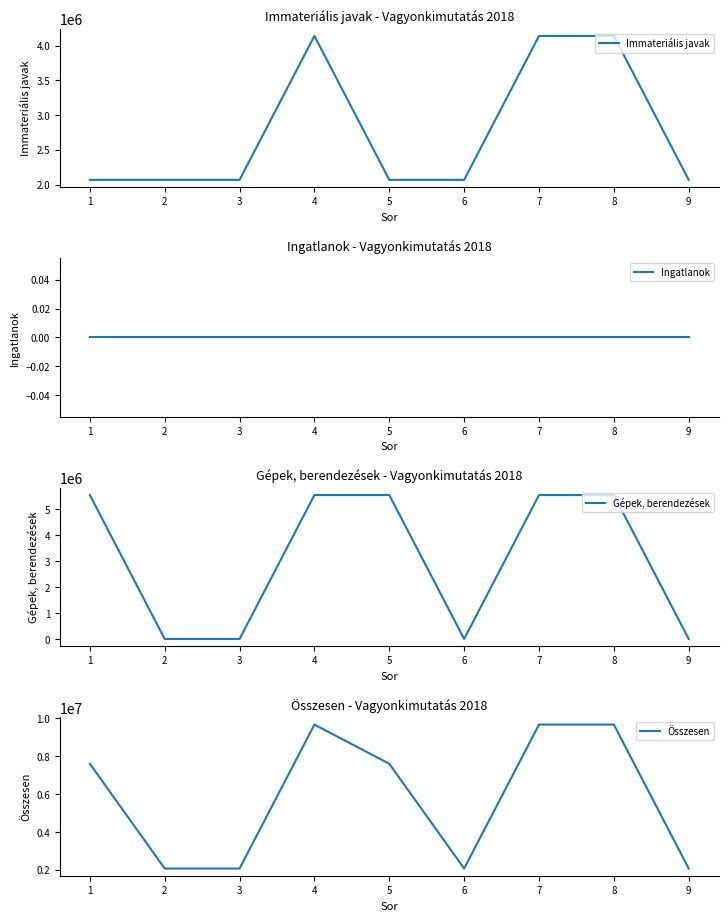

Does the chart display data point markers on the line(s)?

No